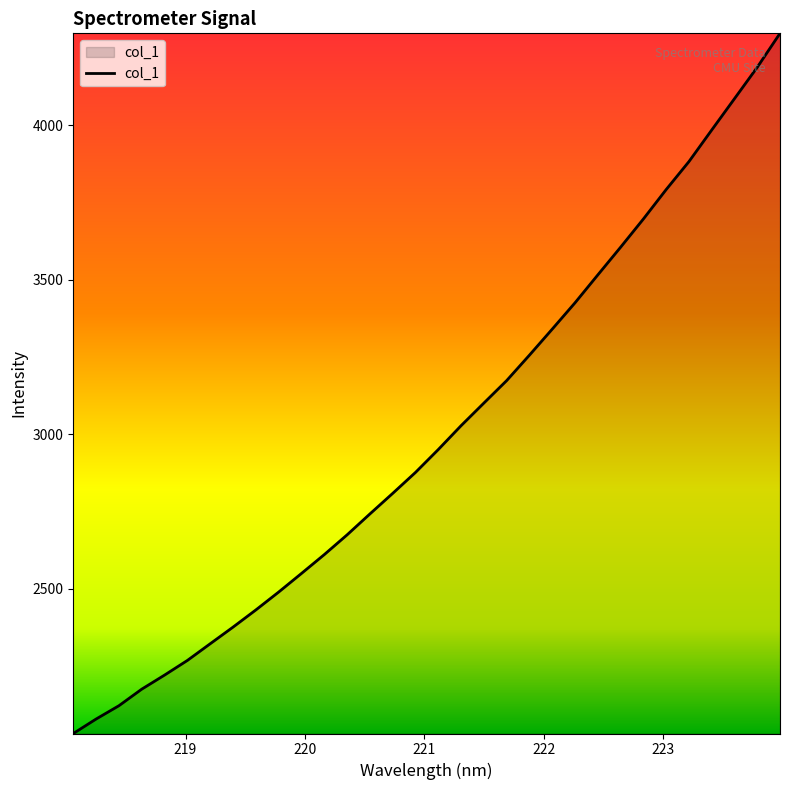

What is the average value?

3003.1